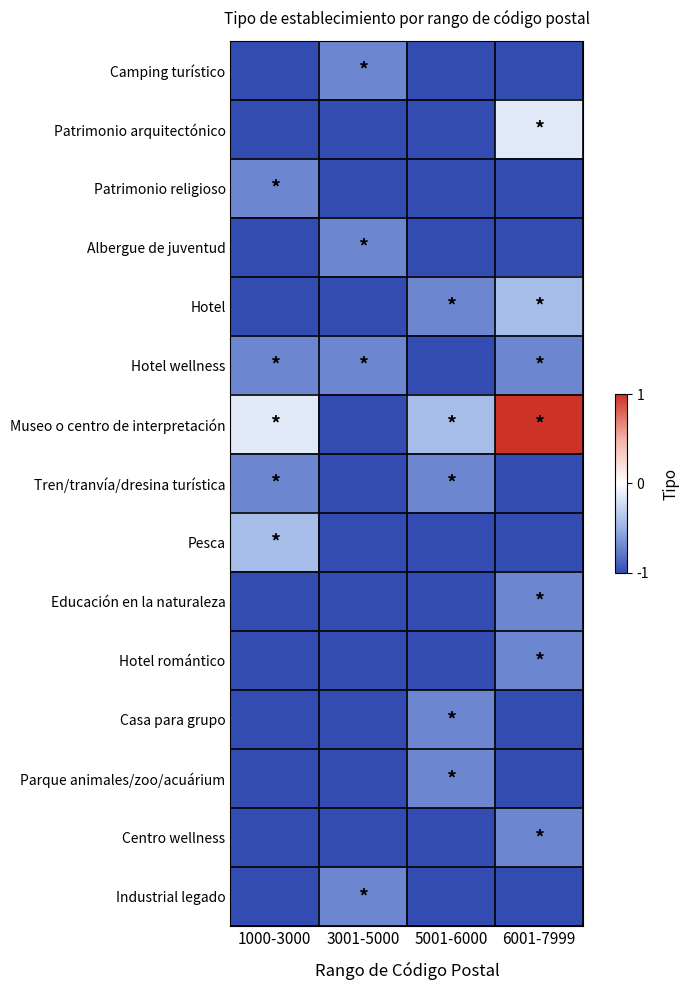

Which series has the largest total across all categories?

Museo o centro de interpretación